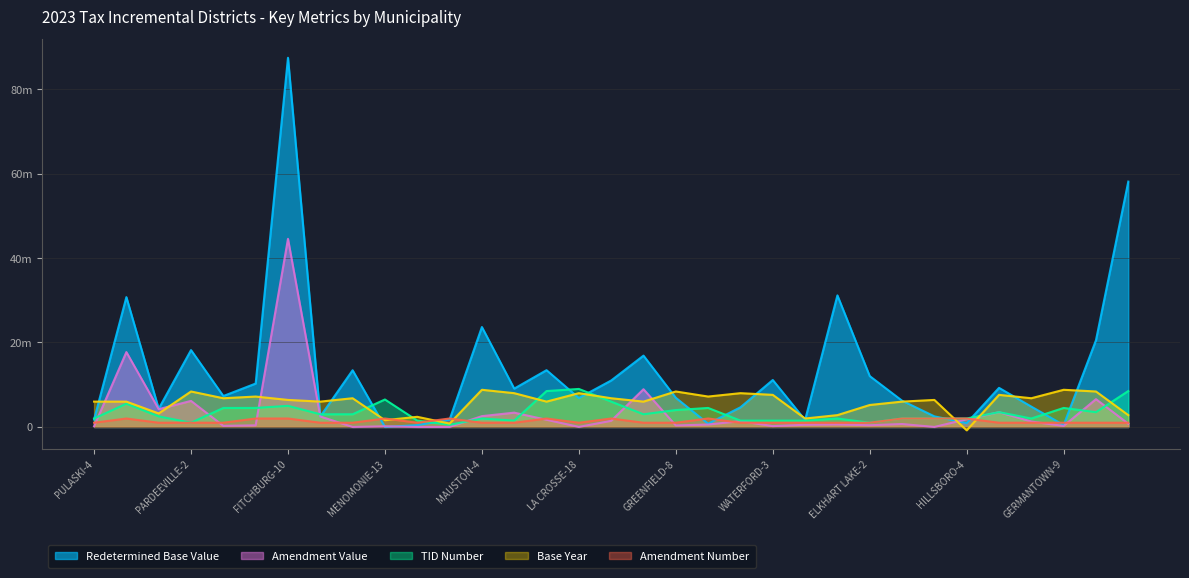

Reading left to right, what are all the values shown in this chart?

Redetermined Base Value: PULASKI-4=1747900	DE PERE-11=30744700	GRANTSBURG-5=4309500	PARDEEVILLE-2=18197900	DEFOREST-9=7320000	WAUNAKEE-9=10276100	FITCHBURG-10=87421700	STOUGHTON-6=2485400	HORICON-6=13427800	MENOMONIE-13=5000	LANCASTER-3=422400	BARNEVELD-1=1731500	MAUSTON-4=23661100	KEWAUNEE-3=9076500	LA CROSSE-17=13443000	LA CROSSE-18=6857800	WAUSAU-12=10997900	GREENFIELD-6=16892300	GREENFIELD-8=6904600	SPARTA-9=767400	OSCEOLA-3=4654000	WATERFORD-3=11118700	SOMERSET-3=1646100	LAKE DELTON-4=31155300	ELKHART LAKE-2=12043300	ELKHART LAKE-4=6219600	SHEBOYGAN FALLS-4=2510100	HILLSBORO-4=904000	VIROQUA-7=9255500	ELKHORN-4=4814400	GERMANTOWN-9=448000	OCONOMOWOC-7=20529800	WAUKESHA-17=58100300
Amendment Value: PULASKI-4=154400	DE PERE-11=17730700	GRANTSBURG-5=4207500	PARDEEVILLE-2=6167800	DEFOREST-9=260900	WAUNAKEE-9=378000	FITCHBURG-10=44549200	STOUGHTON-6=2475400	HORICON-6=0	MENOMONIE-13=156900	LANCASTER-3=2100	BARNEVELD-1=800	MAUSTON-4=2556100	KEWAUNEE-3=3384400	LA CROSSE-17=1698400	LA CROSSE-18=11400	WAUSAU-12=1443400	GREENFIELD-6=8933200	GREENFIELD-8=356900	SPARTA-9=571100	OSCEOLA-3=1377200	WATERFORD-3=197900	SOMERSET-3=510600	LAKE DELTON-4=585700	ELKHART LAKE-2=407600	ELKHART LAKE-4=693900	SHEBOYGAN FALLS-4=0	HILLSBORO-4=1811800	VIROQUA-7=3494200	ELKHORN-4=1280700	GERMANTOWN-9=238500	OCONOMOWOC-7=6579400	WAUKESHA-17=771300
TID Number: PULASKI-4=2000000	DE PERE-11=5500000	GRANTSBURG-5=2500000	PARDEEVILLE-2=1000000	DEFOREST-9=4500000	WAUNAKEE-9=4500000	FITCHBURG-10=5000000	STOUGHTON-6=3000000	HORICON-6=3000000	MENOMONIE-13=6500000	LANCASTER-3=1500000	BARNEVELD-1=500000	MAUSTON-4=2000000	KEWAUNEE-3=1500000	LA CROSSE-17=8500000	LA CROSSE-18=9000000	WAUSAU-12=6000000	GREENFIELD-6=3000000	GREENFIELD-8=4000000	SPARTA-9=4500000	OSCEOLA-3=1500000	WATERFORD-3=1500000	SOMERSET-3=1500000	LAKE DELTON-4=2000000	ELKHART LAKE-2=1000000	ELKHART LAKE-4=2000000	SHEBOYGAN FALLS-4=2000000	HILLSBORO-4=2000000	VIROQUA-7=3500000	ELKHORN-4=2000000	GERMANTOWN-9=4500000	OCONOMOWOC-7=3500000	WAUKESHA-17=8500000
Base Year: PULASKI-4=6000000	DE PERE-11=6000000	GRANTSBURG-5=3200000	PARDEEVILLE-2=8400000	DEFOREST-9=6800000	WAUNAKEE-9=7200000	FITCHBURG-10=6400000	STOUGHTON-6=6000000	HORICON-6=6800000	MENOMONIE-13=1600000	LANCASTER-3=2400000	BARNEVELD-1=800000	MAUSTON-4=8800000	KEWAUNEE-3=8000000	LA CROSSE-17=6000000	LA CROSSE-18=8000000	WAUSAU-12=6800000	GREENFIELD-6=6000000	GREENFIELD-8=8400000	SPARTA-9=7200000	OSCEOLA-3=8000000	WATERFORD-3=7600000	SOMERSET-3=2000000	LAKE DELTON-4=2800000	ELKHART LAKE-2=5200000	ELKHART LAKE-4=6000000	SHEBOYGAN FALLS-4=6400000	HILLSBORO-4=-800000	VIROQUA-7=7600000	ELKHORN-4=6800000	GERMANTOWN-9=8800000	OCONOMOWOC-7=8400000	WAUKESHA-17=2800000
Amendment Number: PULASKI-4=1000000	DE PERE-11=2000000	GRANTSBURG-5=1000000	PARDEEVILLE-2=1000000	DEFOREST-9=1000000	WAUNAKEE-9=2000000	FITCHBURG-10=2000000	STOUGHTON-6=1000000	HORICON-6=1000000	MENOMONIE-13=2000000	LANCASTER-3=1000000	BARNEVELD-1=2000000	MAUSTON-4=1000000	KEWAUNEE-3=1000000	LA CROSSE-17=2000000	LA CROSSE-18=1000000	WAUSAU-12=2000000	GREENFIELD-6=1000000	GREENFIELD-8=1000000	SPARTA-9=2000000	OSCEOLA-3=1000000	WATERFORD-3=1000000	SOMERSET-3=1000000	LAKE DELTON-4=1000000	ELKHART LAKE-2=1000000	ELKHART LAKE-4=2000000	SHEBOYGAN FALLS-4=2000000	HILLSBORO-4=2000000	VIROQUA-7=1000000	ELKHORN-4=1000000	GERMANTOWN-9=1000000	OCONOMOWOC-7=1000000	WAUKESHA-17=1000000